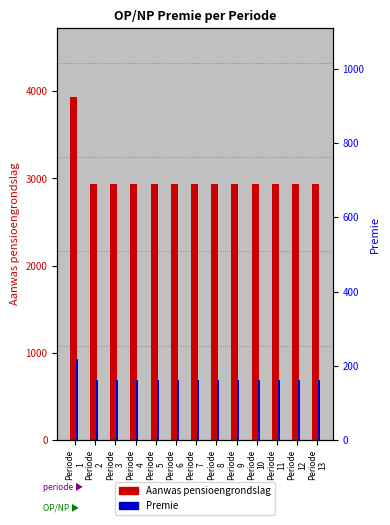

What is the minimum value for Aanwas pensioengrondslag?

2936.2